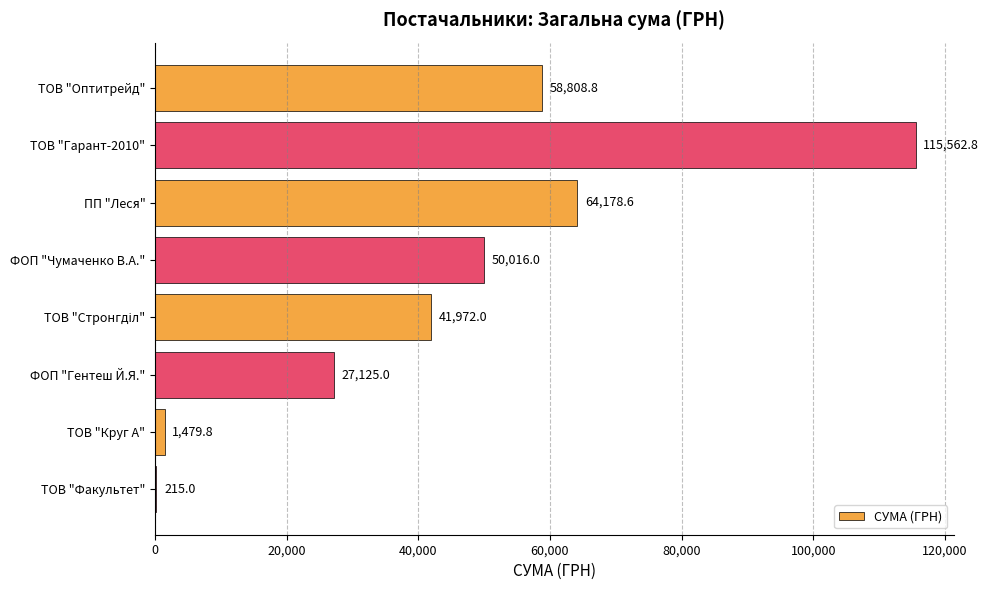

What is the greatest value displayed?

115562.8